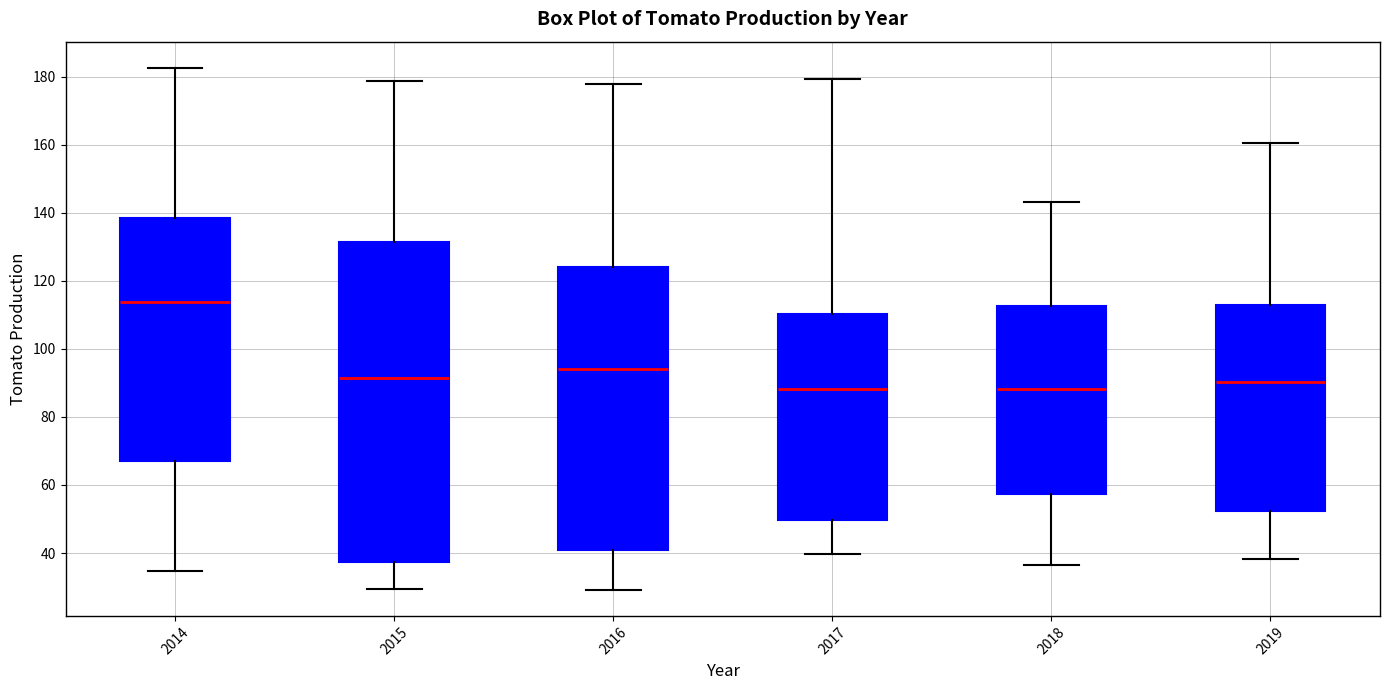

Reading left to right, read every box against the y-axis: the position of its median line, the range the box covers, and the ends of its whiskers. The values are not printed on the chart, so give them approximately, as read against the axis.

2014: median 114, box 66 to 138, whiskers 34 to 182
2015: median 92, box 38 to 132, whiskers 30 to 178
2016: median 94, box 40 to 124, whiskers 30 to 178
2017: median 88, box 50 to 110, whiskers 40 to 180
2018: median 88, box 58 to 112, whiskers 36 to 144
2019: median 90, box 52 to 112, whiskers 38 to 160